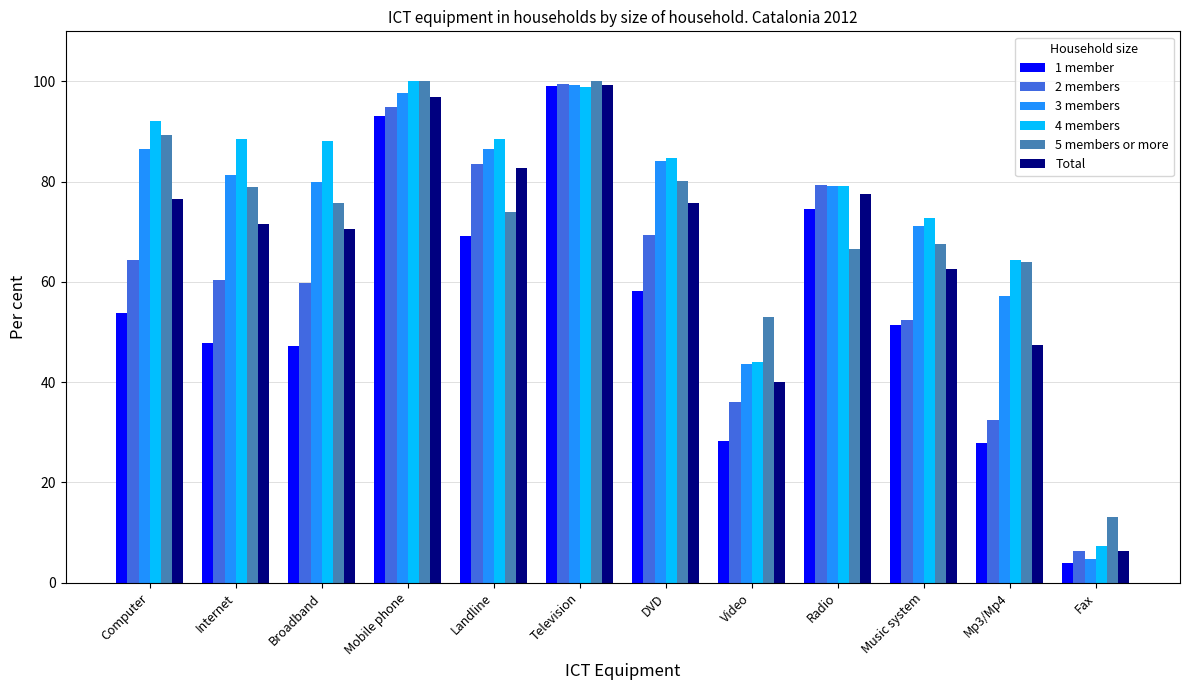

Is the value of 5 members or more at Landline greater than the value of Total at Television?

No